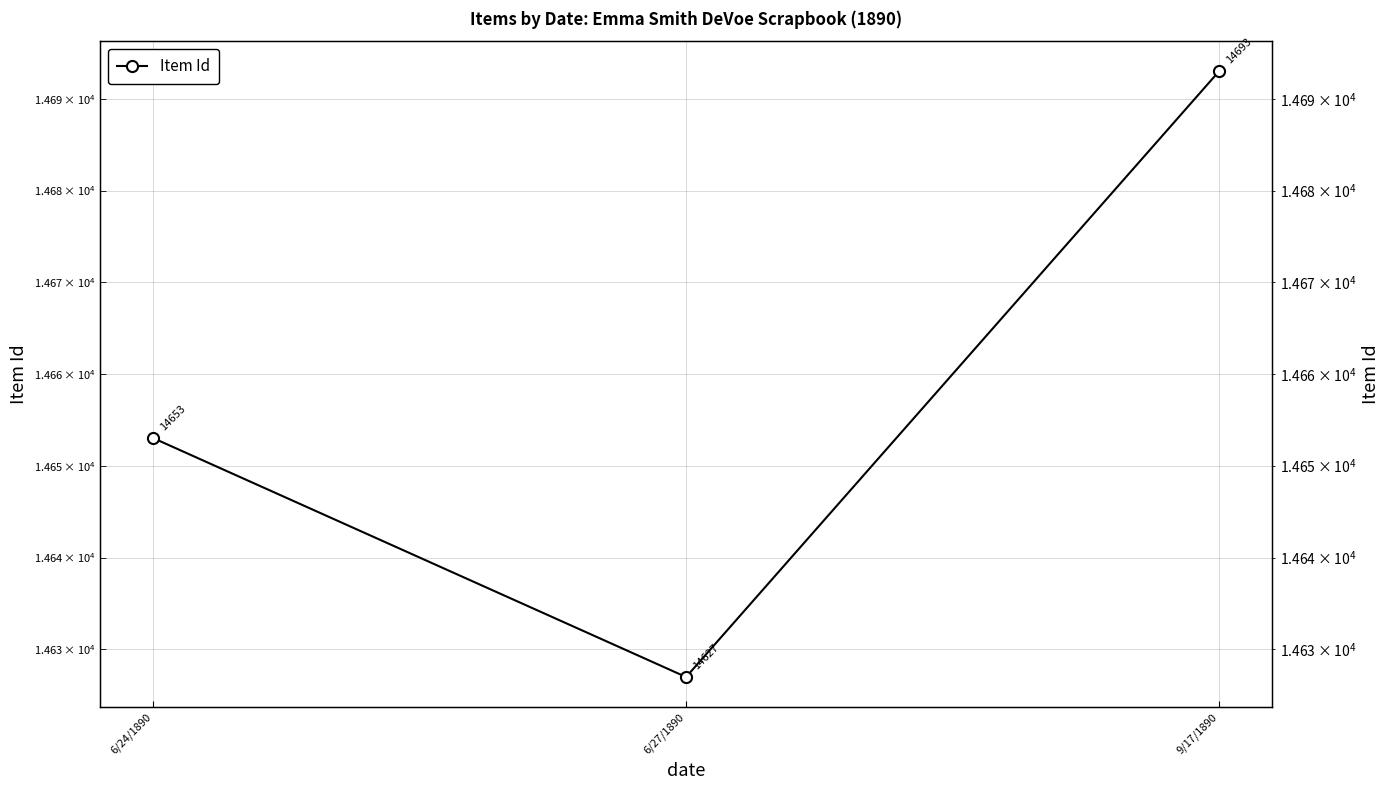

The value at 6/24/1890 is 8056. True or false?

False